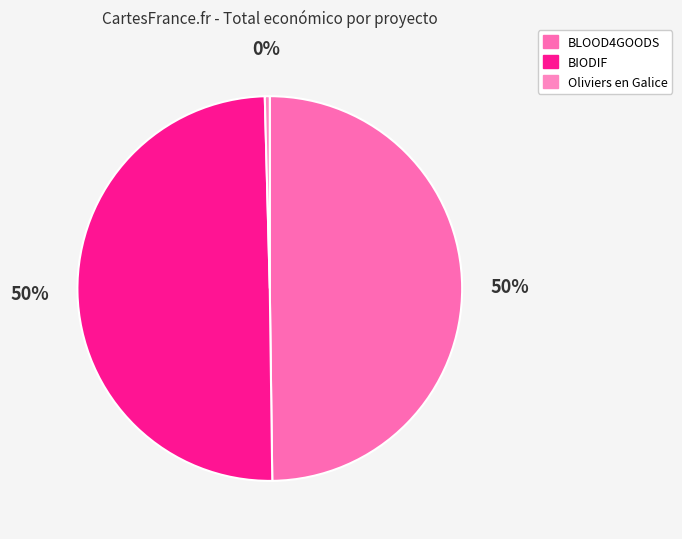

How many segments does this pie chart have?

3